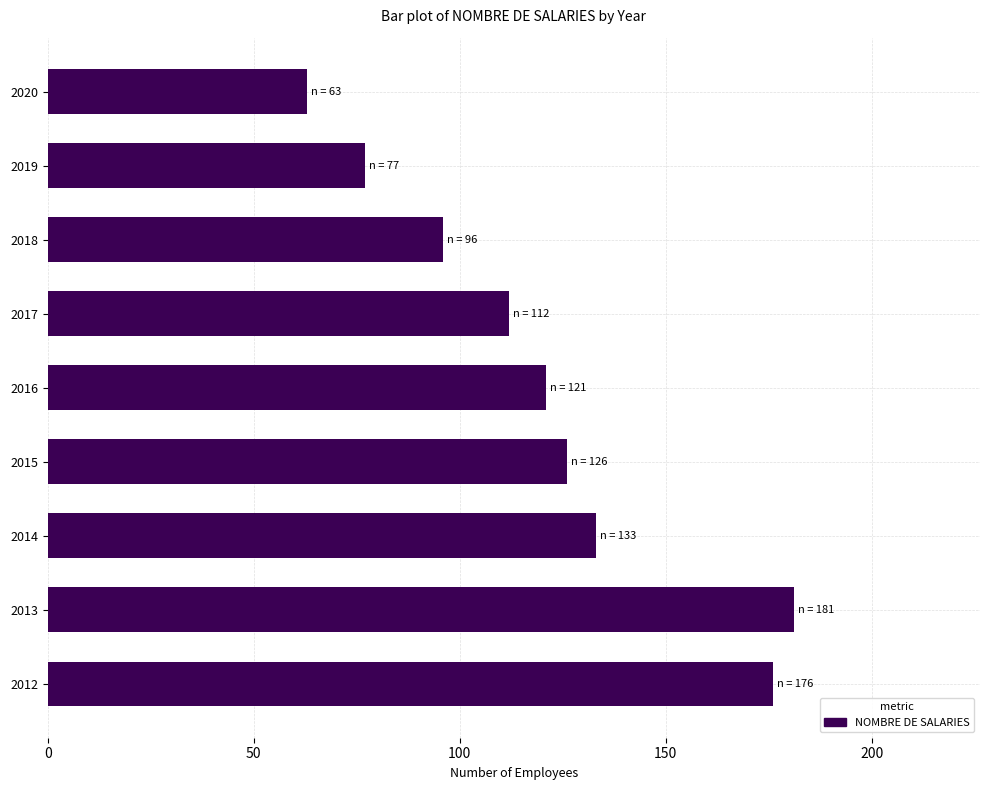

Rank the categories by value from lowest to highest.

2020, 2019, 2018, 2017, 2016, 2015, 2014, 2012, 2013